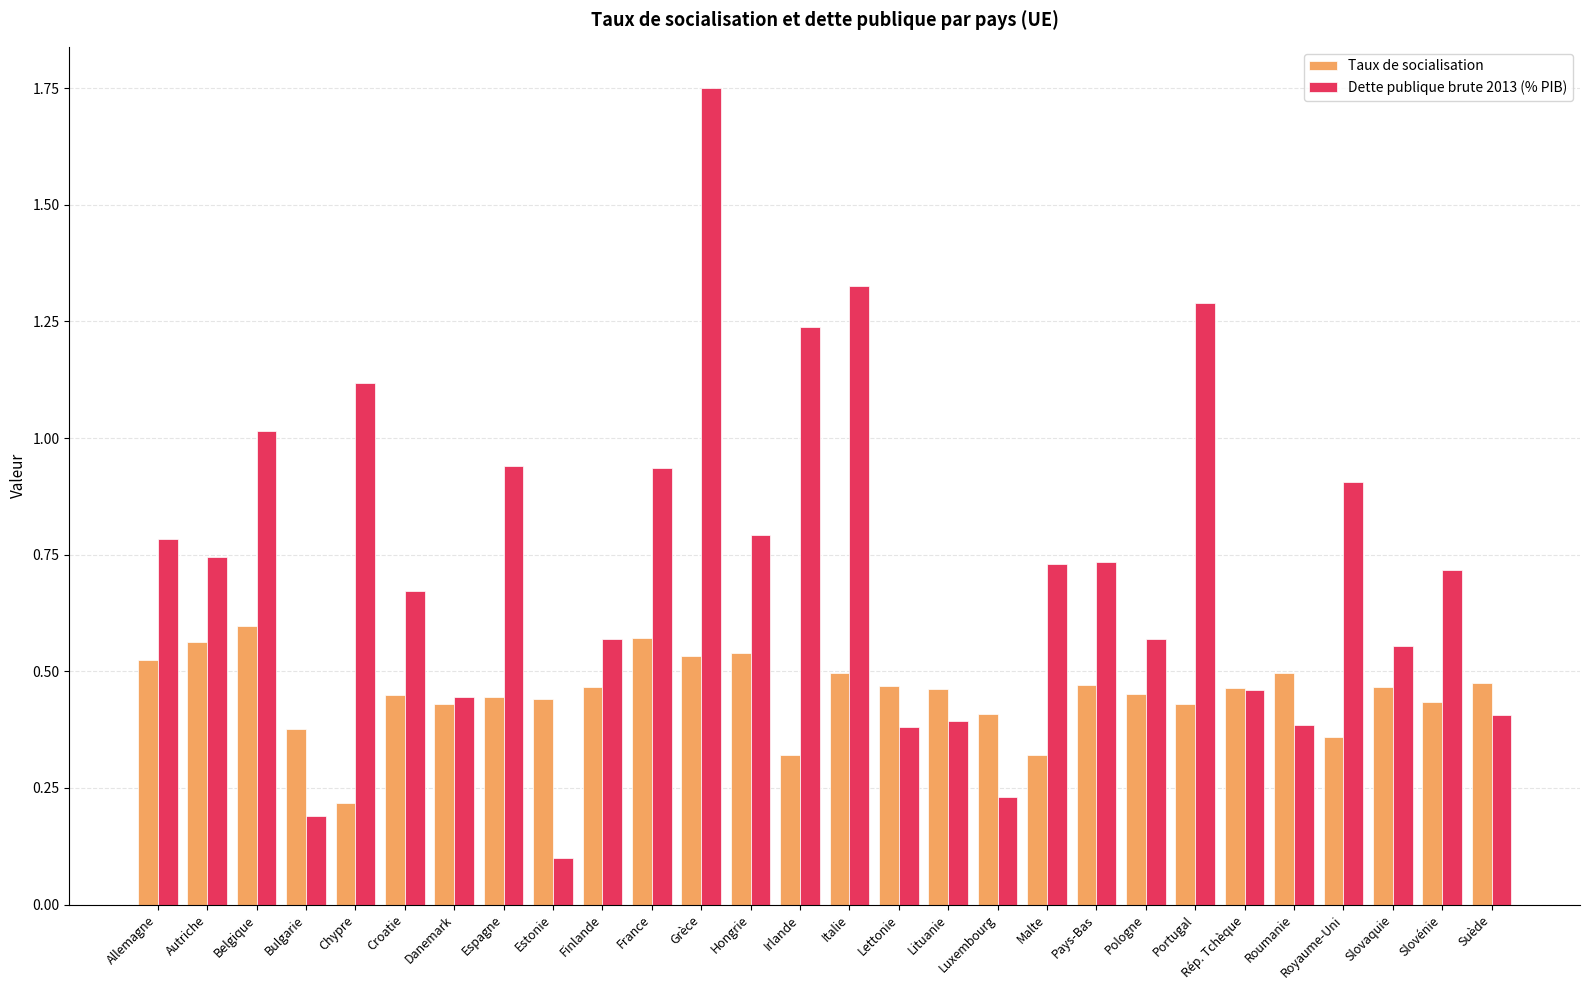

Where is Taux de socialisation nearest to the value 0?

Chypre